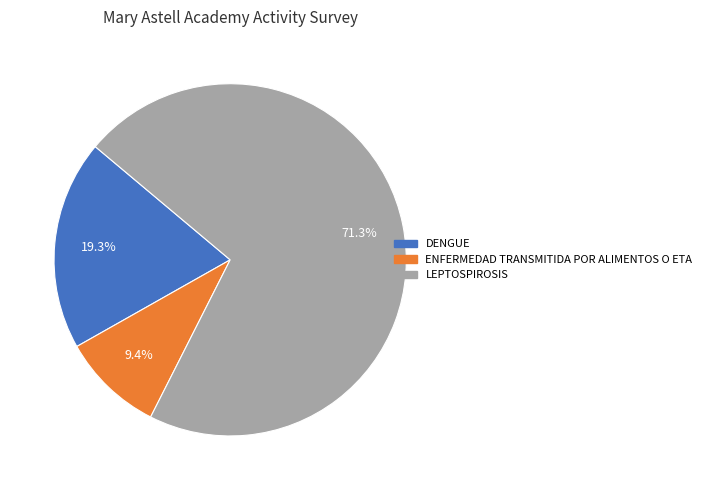

To the nearest percent, what is the difference between the largest and smallest slice percentages?

62%